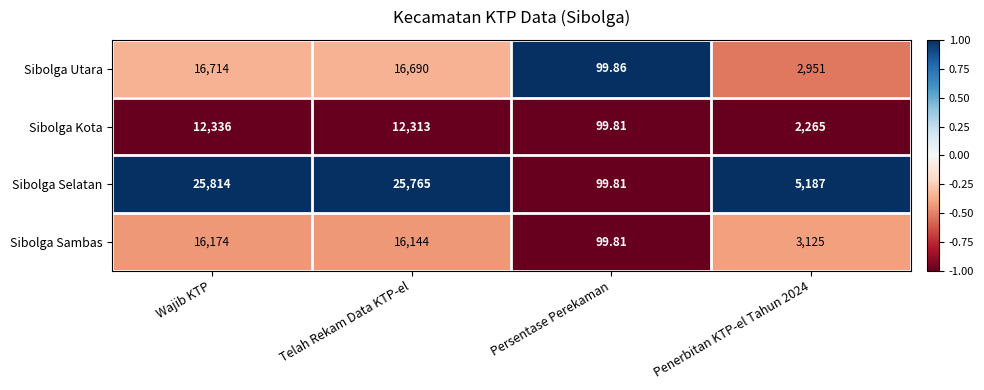

Which series changed the most between Persentase Perekaman and Penerbitan KTP-el Tahun 2024?

Sibolga Selatan